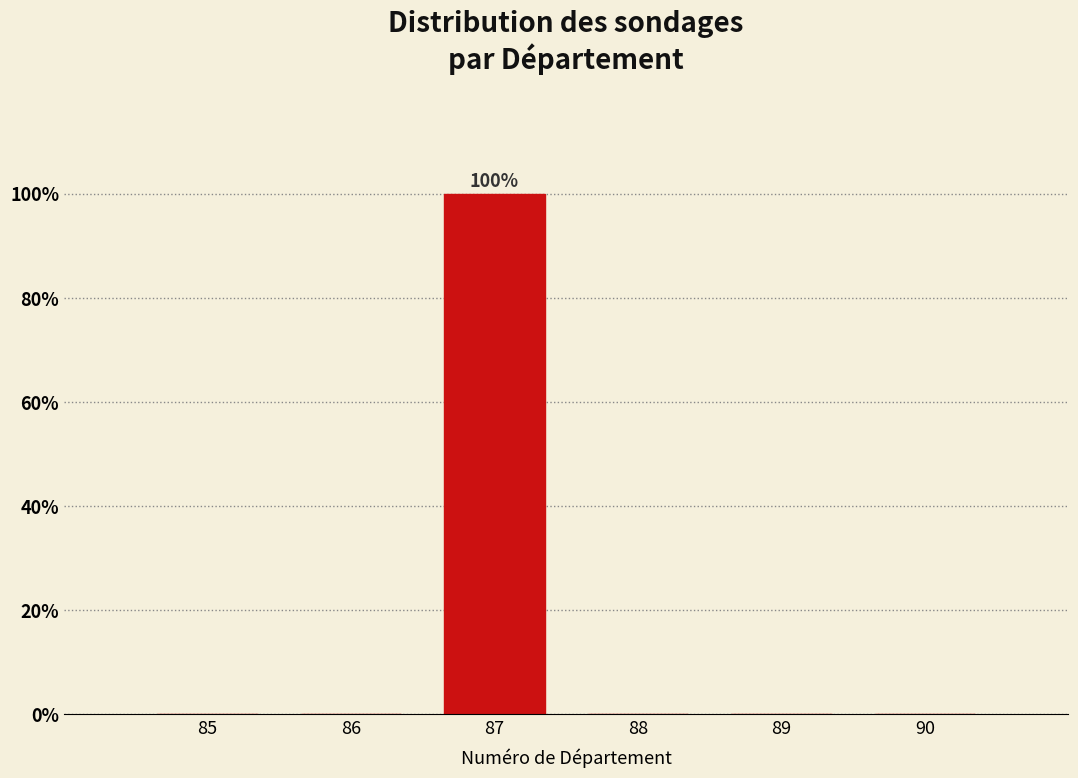

Reading left to right, list all the values displayed in this chart.

85=0	86=0	87=100	88=0	89=0	90=0